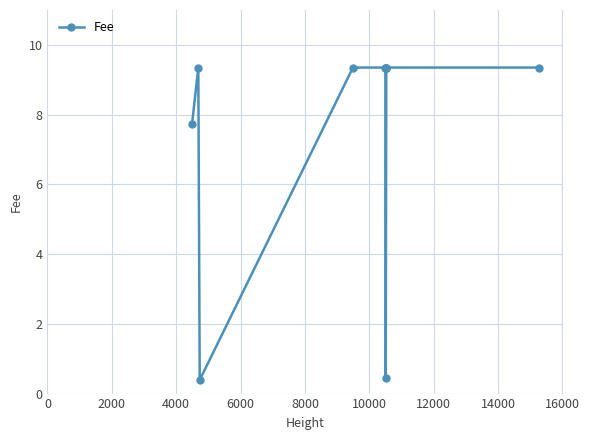

What is the sum of all values?

74.0